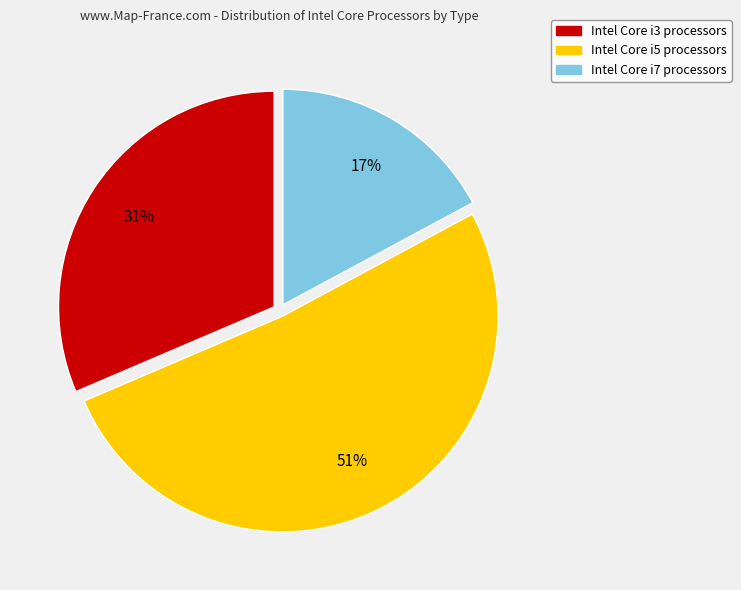

Does any single category account for the majority?

Yes